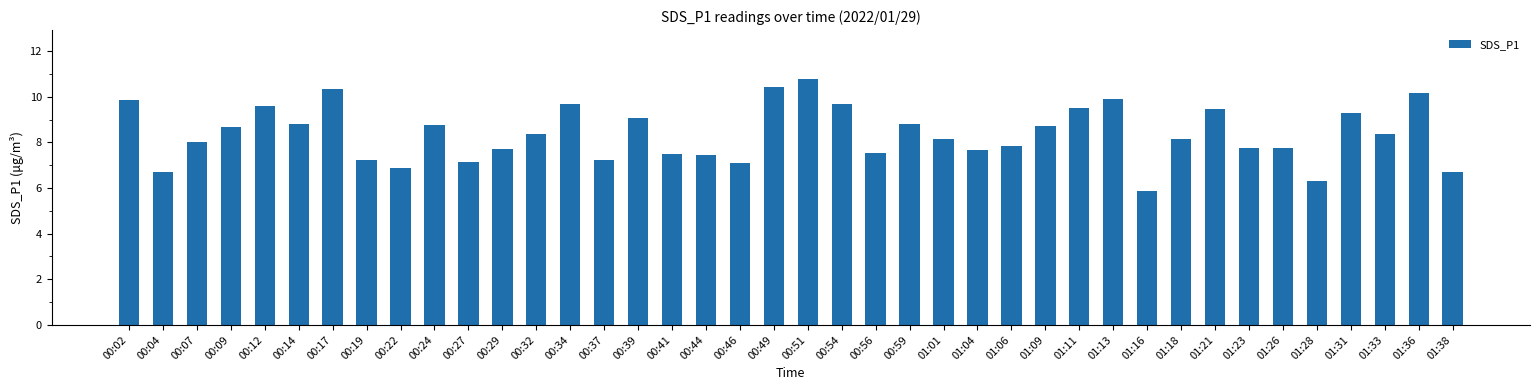

What is the change in value from 00:04 to 00:07?

+1.3